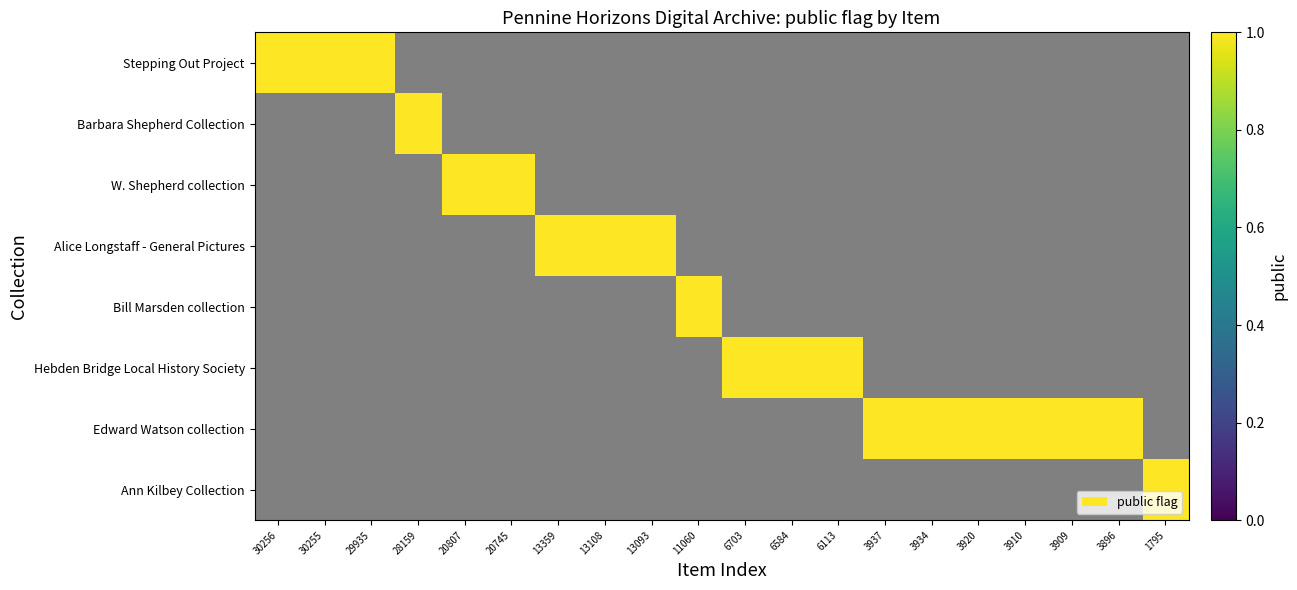

The value of Stepping Out Project at Still Image count is 1. True or false?

False